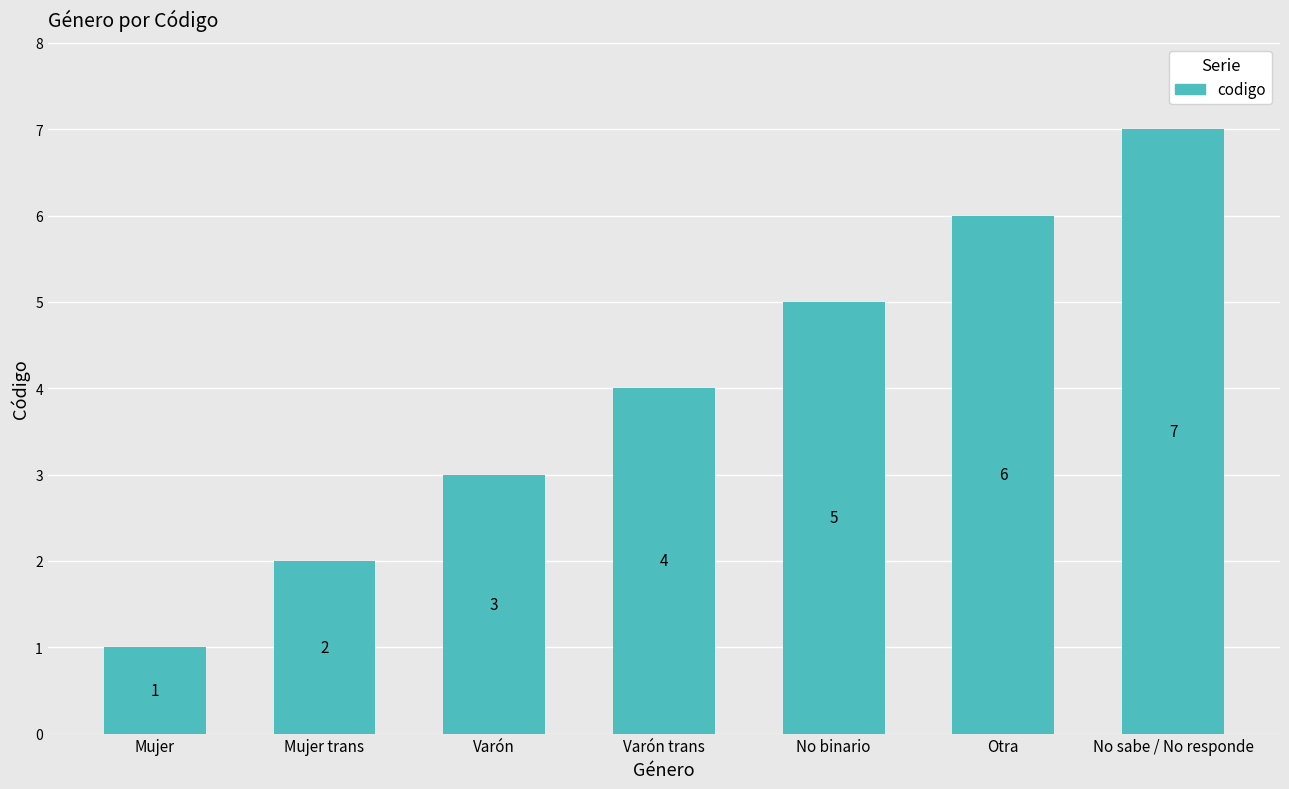

What value does the data have at No sabe / No responde?

7